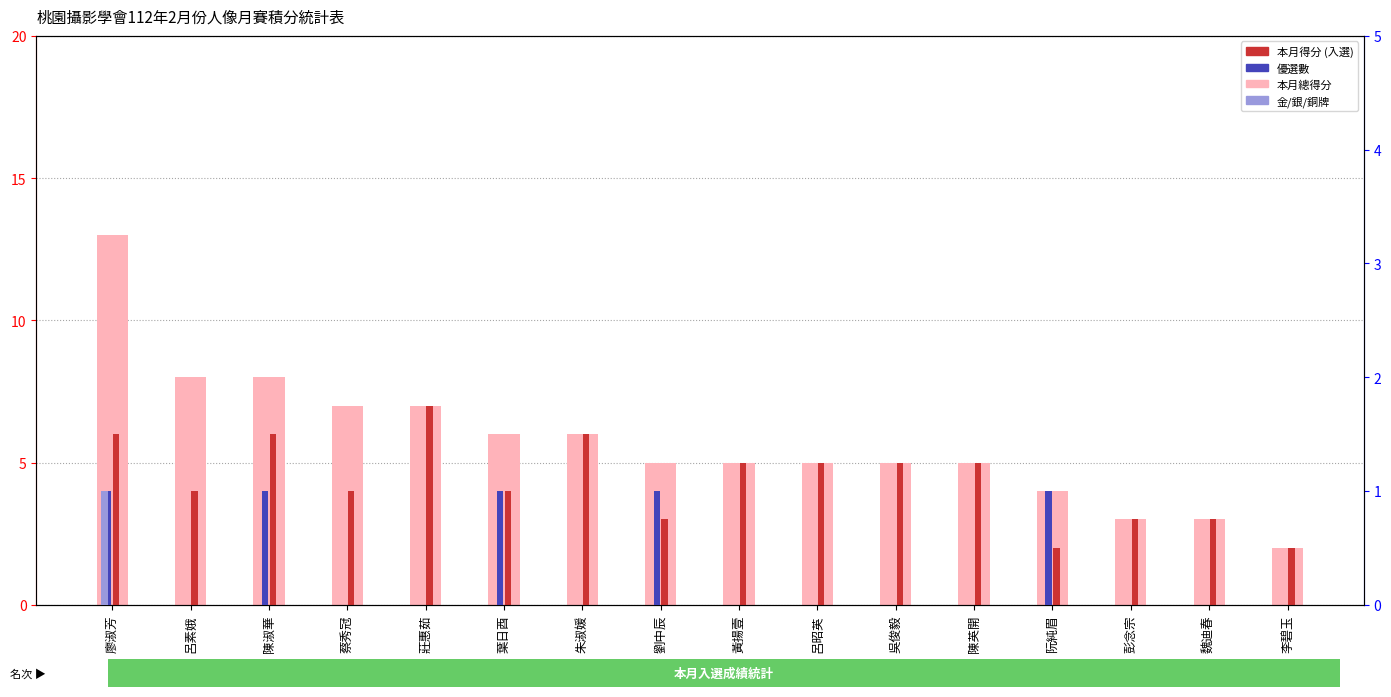

At how many categories does at least one series exceed 11?

1